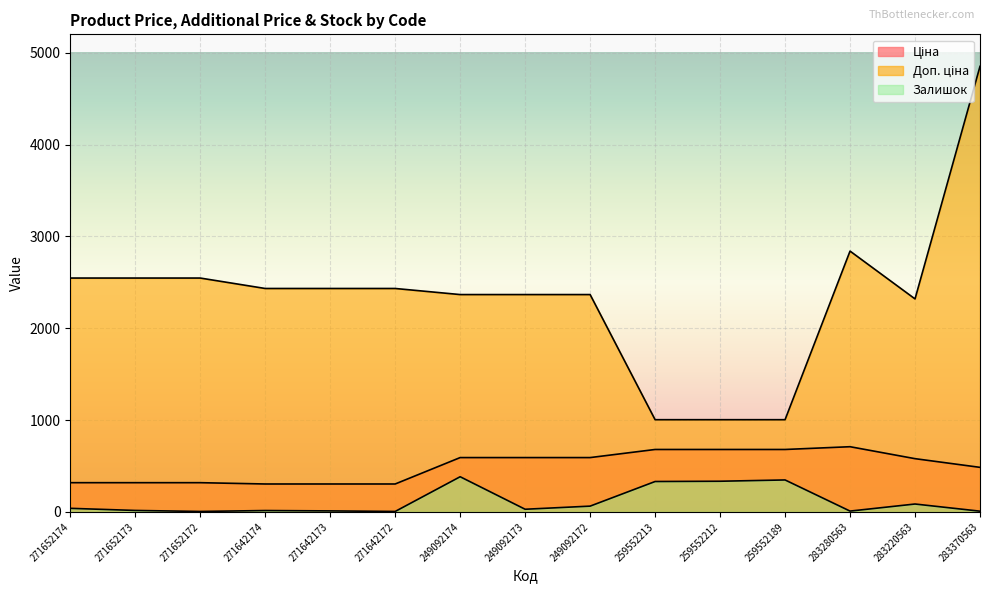

True or false: Доп. ціна has a value of 4851.4 at 283370563.

True